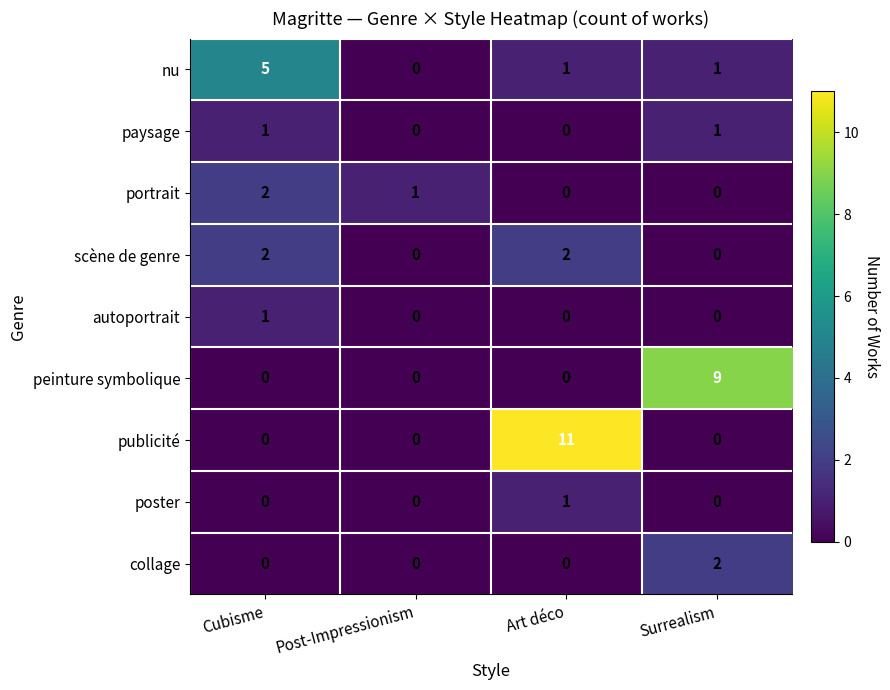

Which category has the highest value across all series?

Art déco